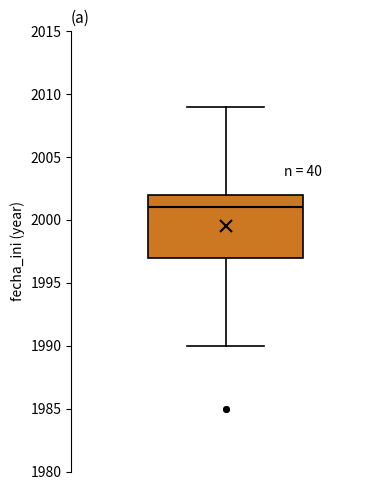

Read this box plot against the y-axis: the position of the median line, the range covered by the box, and the ends of both whiskers. The values are not printed on the chart, so give them approximately, as read against the axis.

median 2001, box 1997 to 2002, whiskers 1990 to 2009